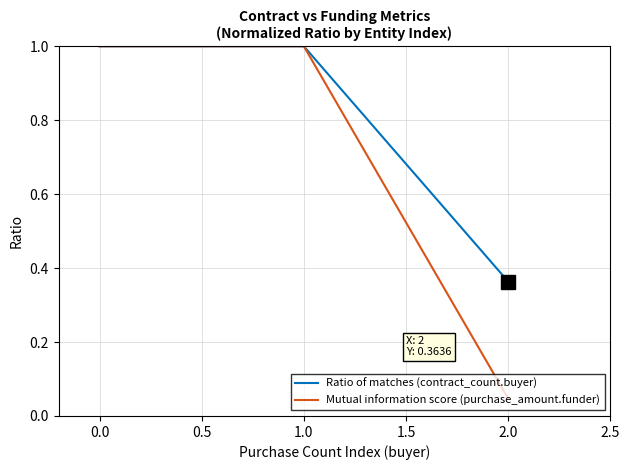

The value of Mutual information score (purchase_amount.funder) at 1.0 is 1.0. True or false?

True